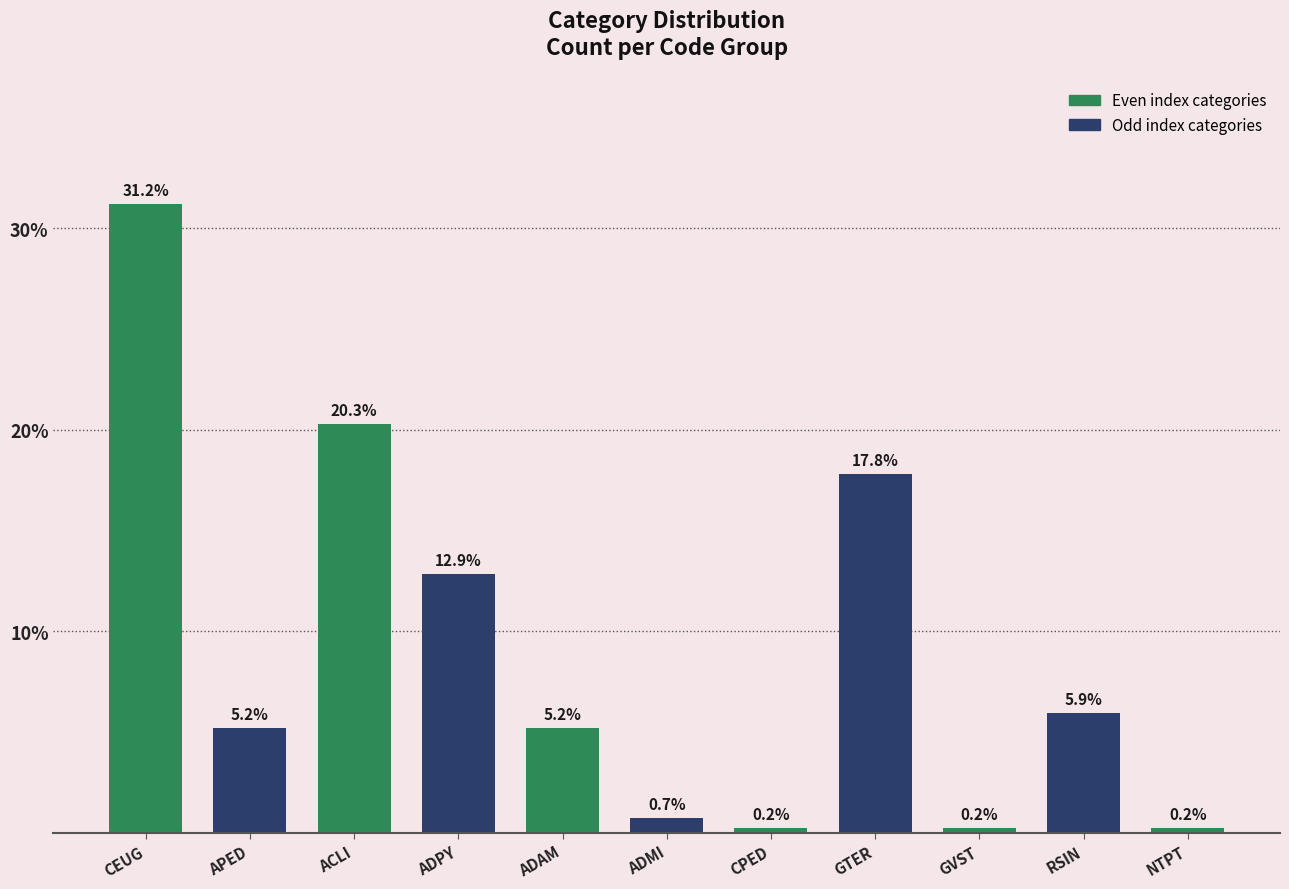

What is the change in value from ACLI to ADPY?

-7.4